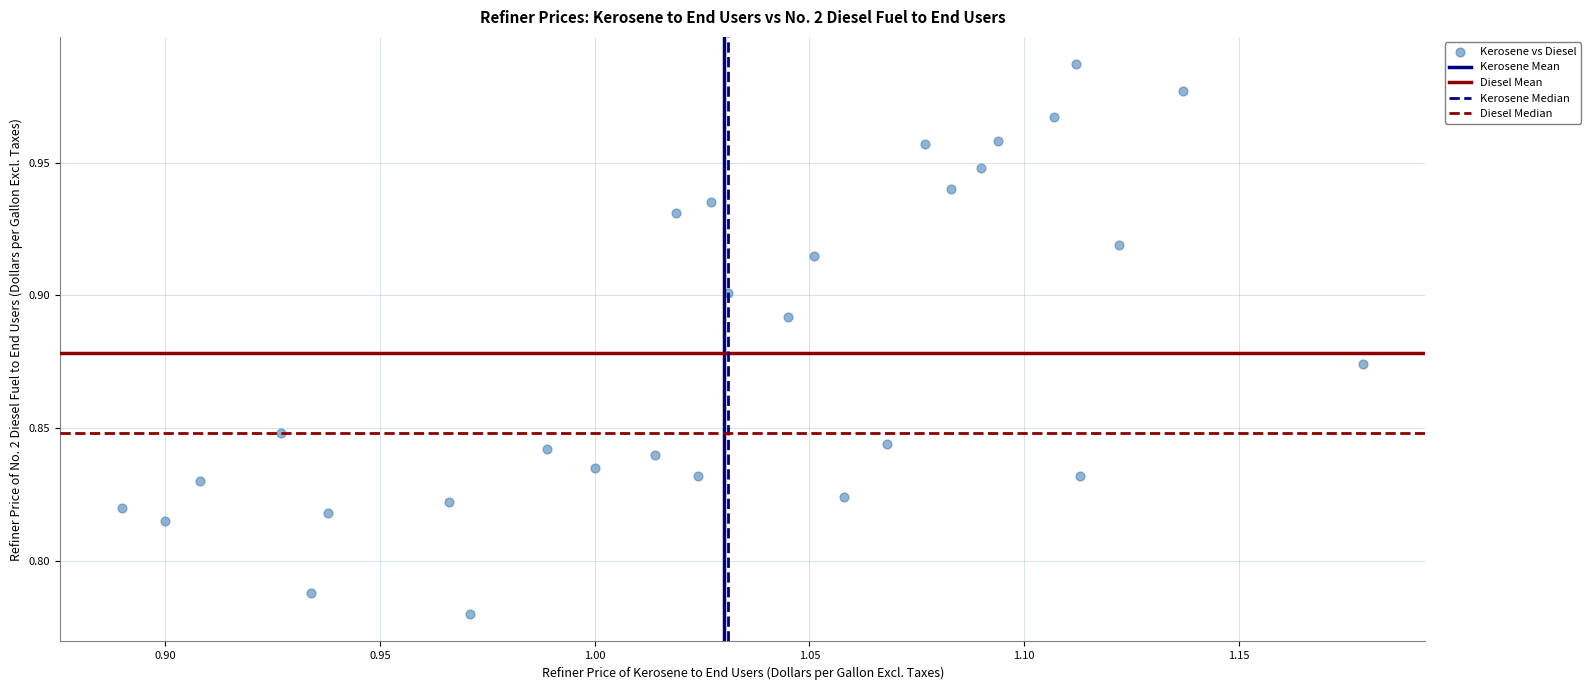

What is the range of X values (max minus min)?

0.3